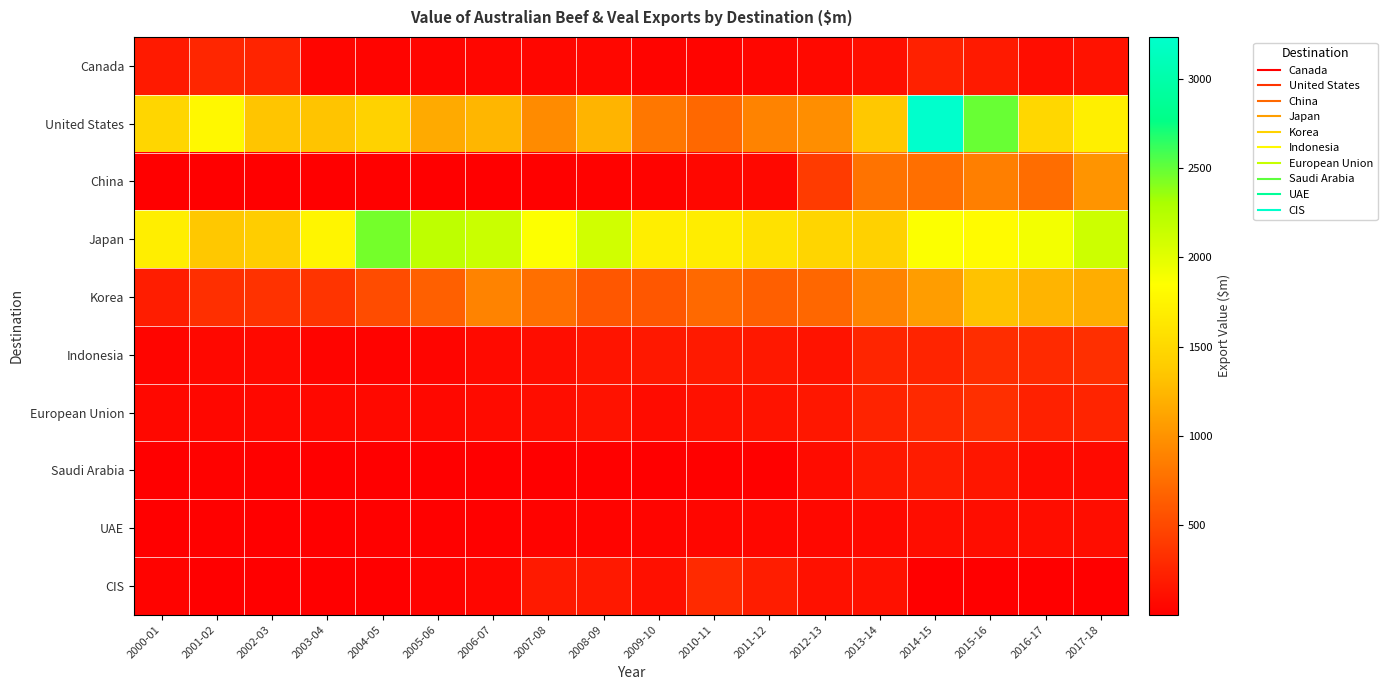

Between 2017-18 and 2015-16, which is larger?

2015-16